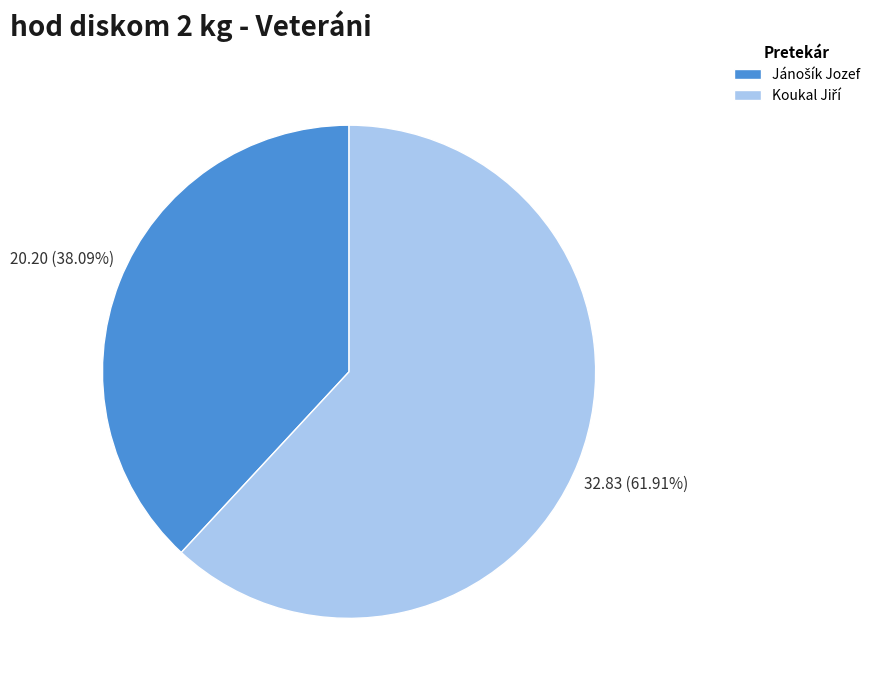

To the nearest percent, what is the difference between the largest and smallest slice percentages?

24%